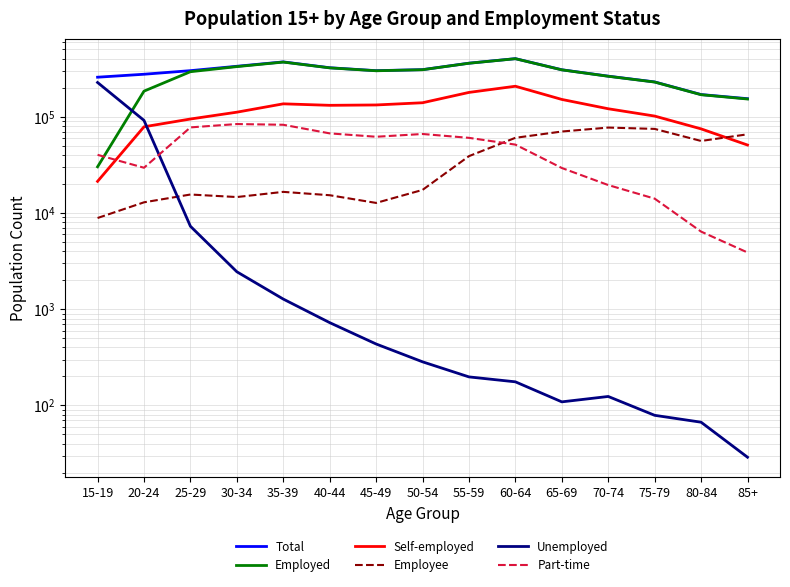

What is the minimum value for Self-employed?

21275